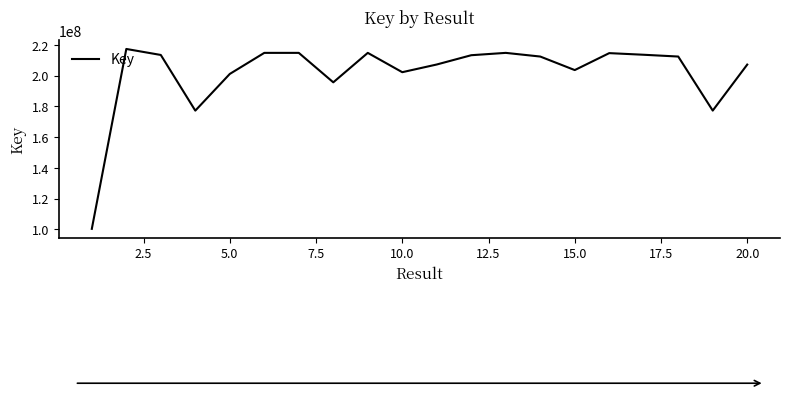

What is the difference between the maximum and minimum values?

116992007